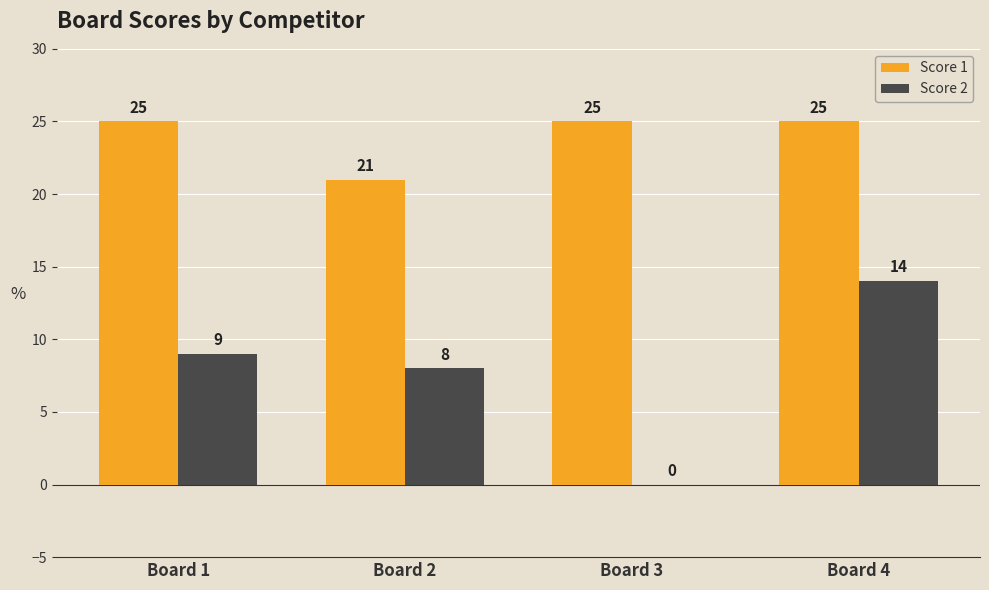

Are the bars horizontal?

No